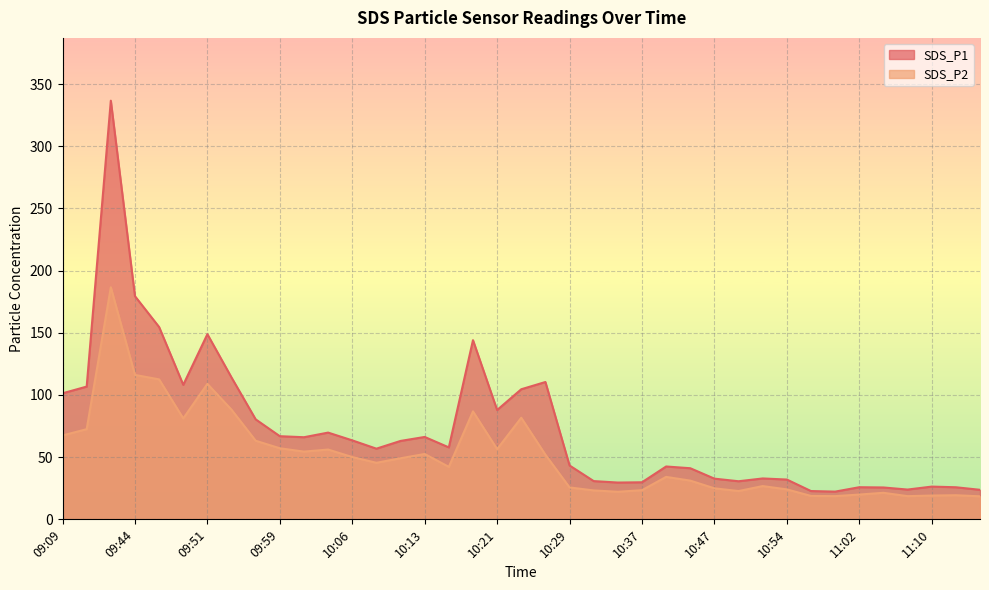

What is the difference between the maximum and minimum values in the SDS_P2 series?

168.1